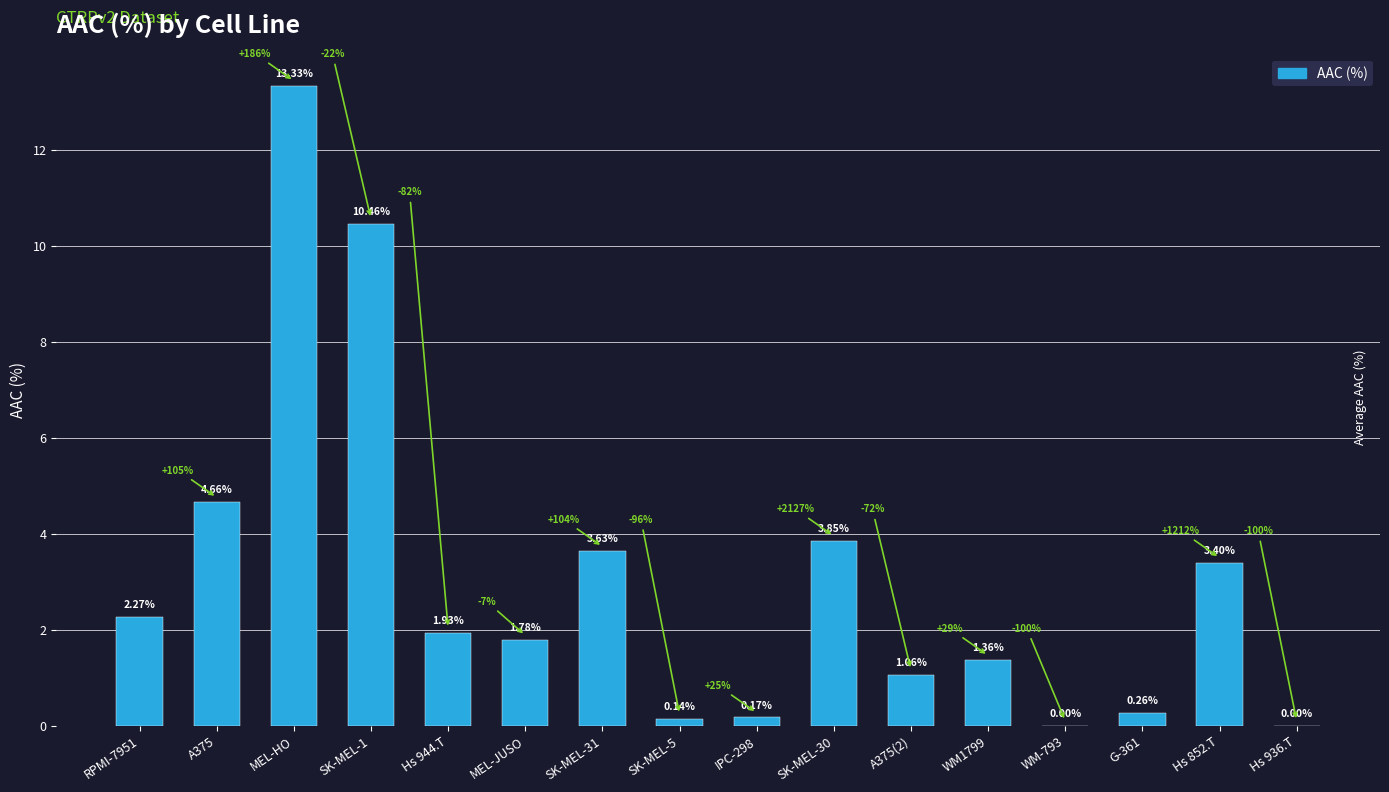

How many values are above zero?

14